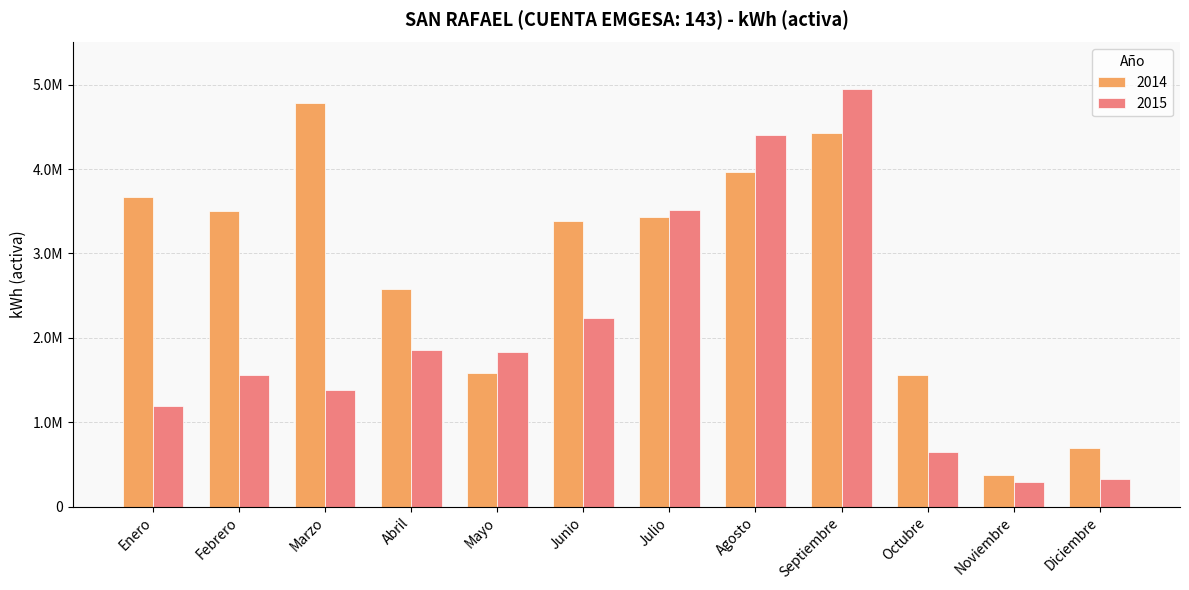

Does the chart contain any negative values?

No